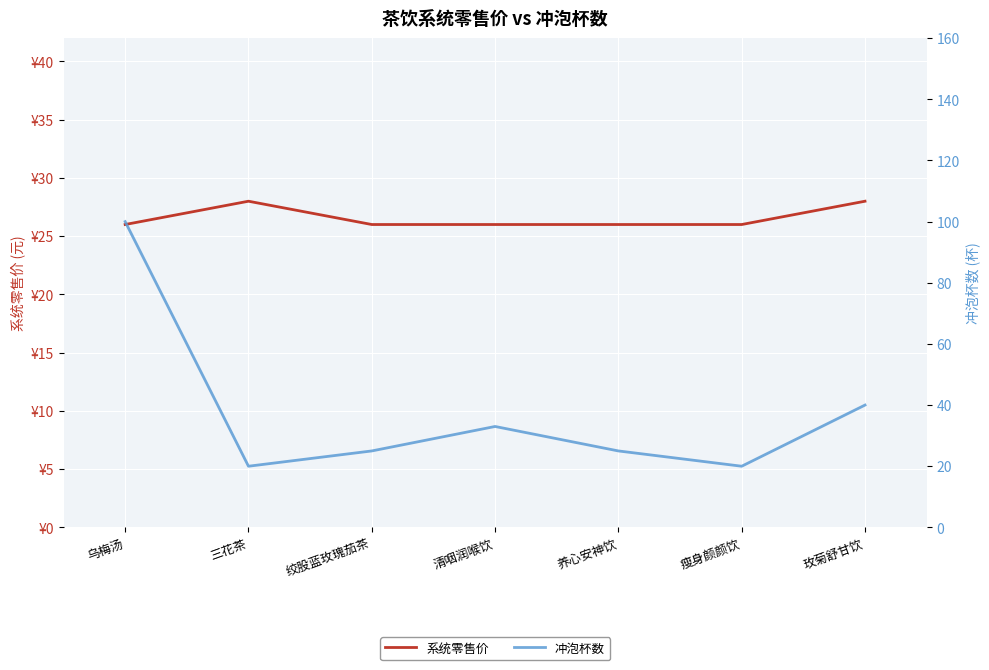

What is the minimum value for 系统零售价?

26